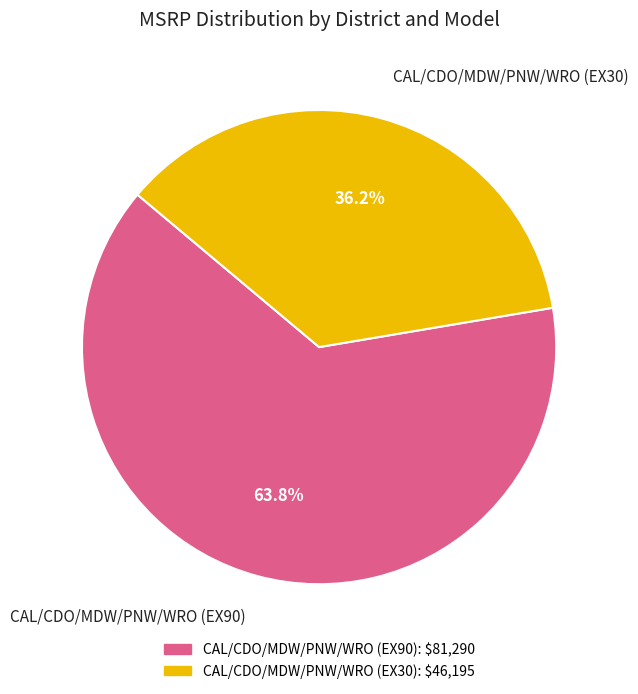

Which slice represents more than half of the pie?

CAL/CDO/MDW/PNW/WRO (EX90)